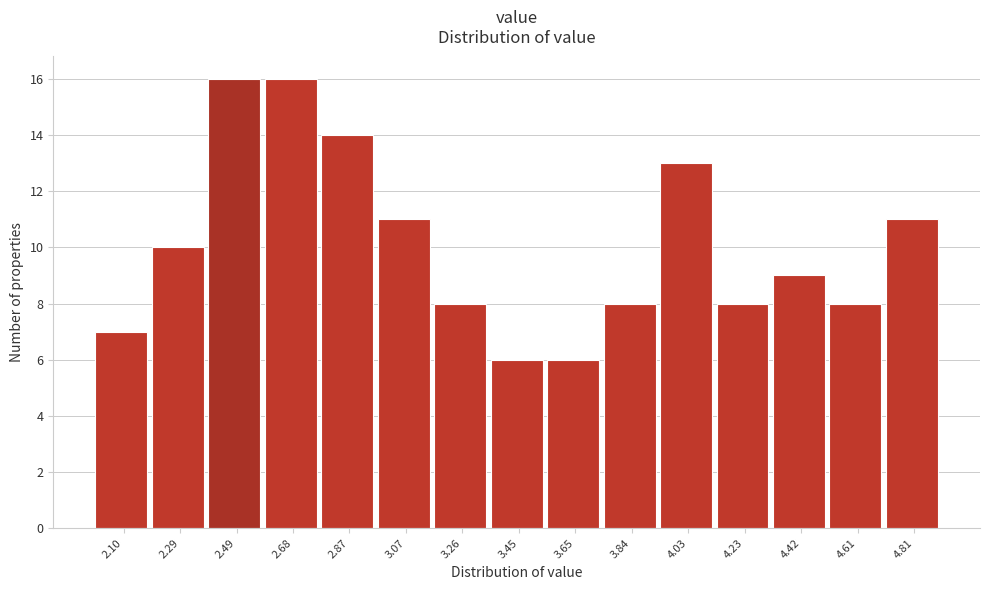

Reading left to right, extract all data points from this chart.

7	10	16	16	14	11	8	6	6	8	13	8	9	8	11